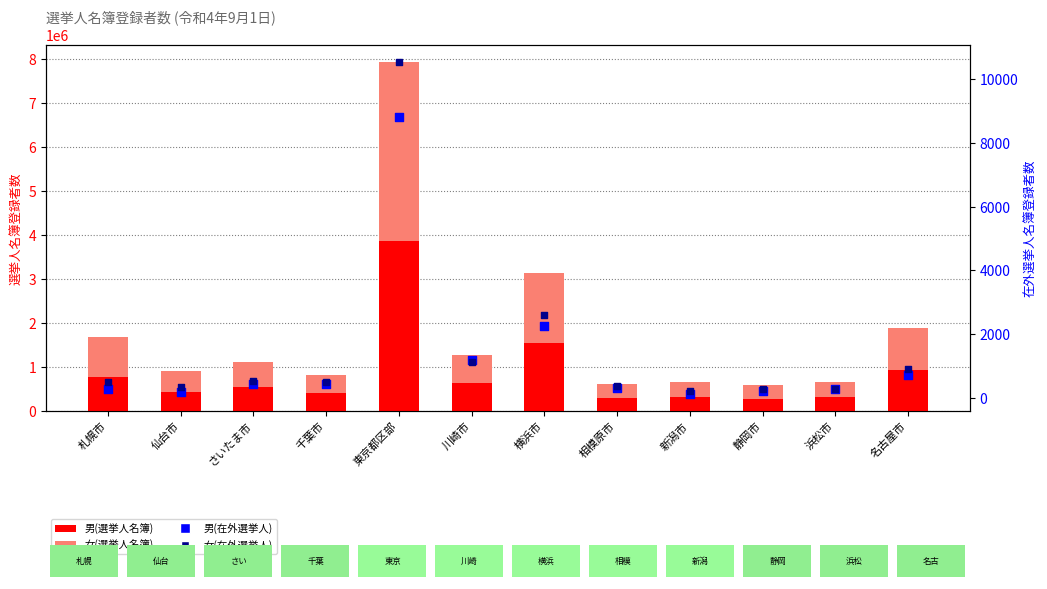

Which series reaches the minimum Y coordinate?

男(在外)